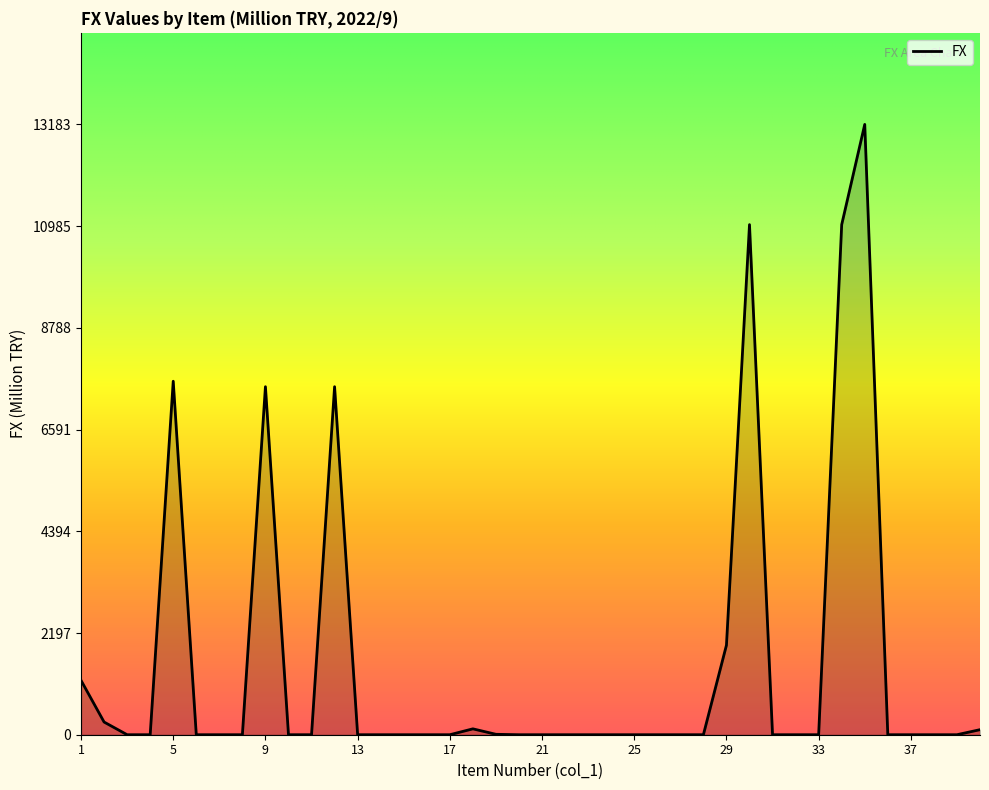

What is the difference between the maximum and minimum values?

13183